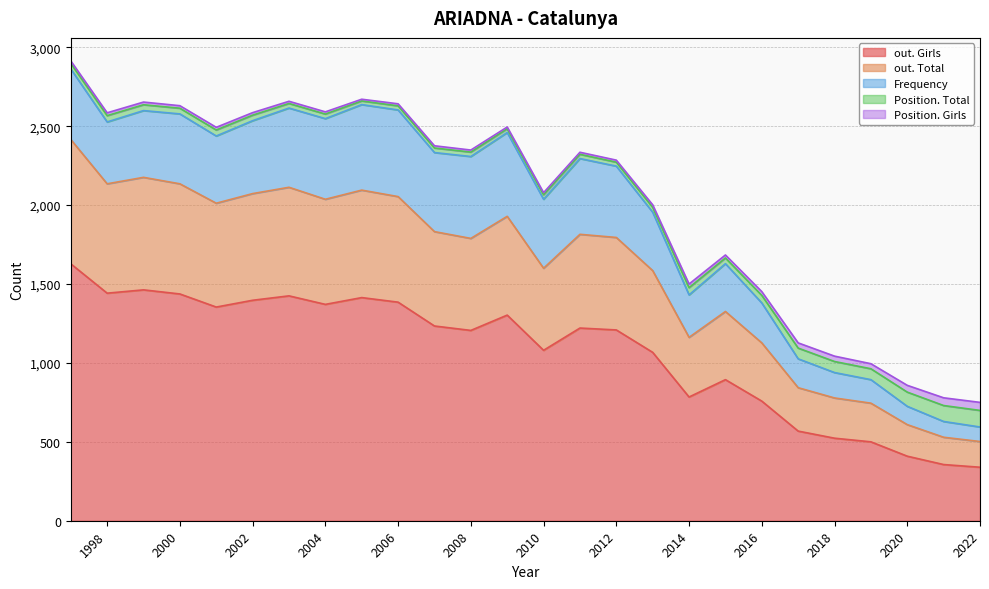

Count the number of data series in this chart.

5